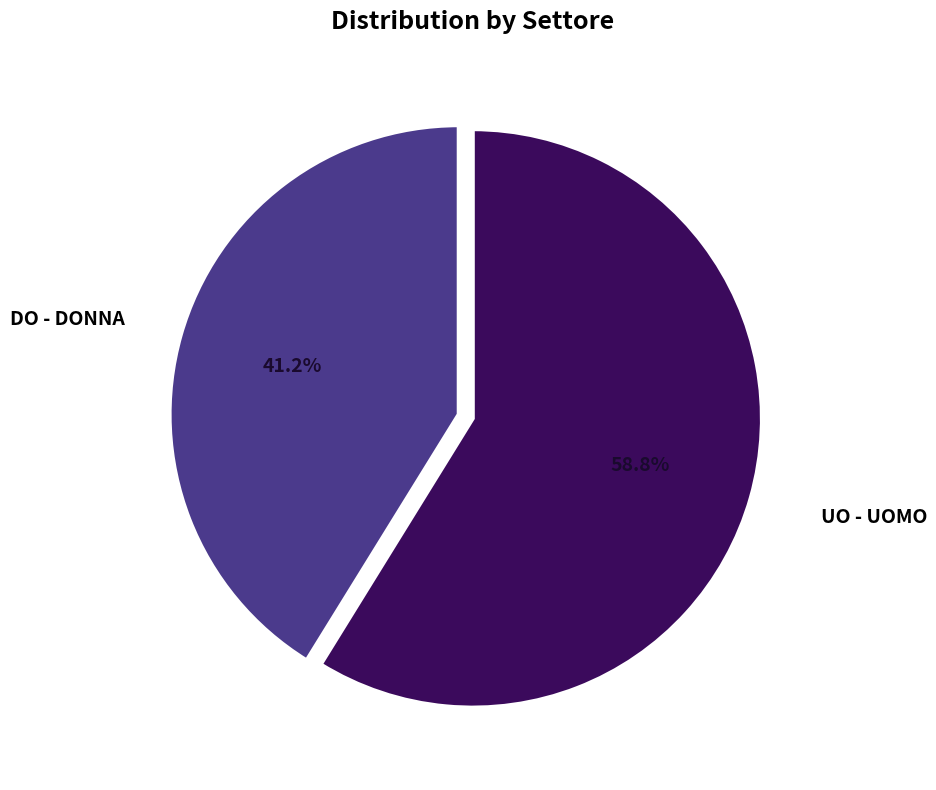

Count the number of slices in the pie.

2